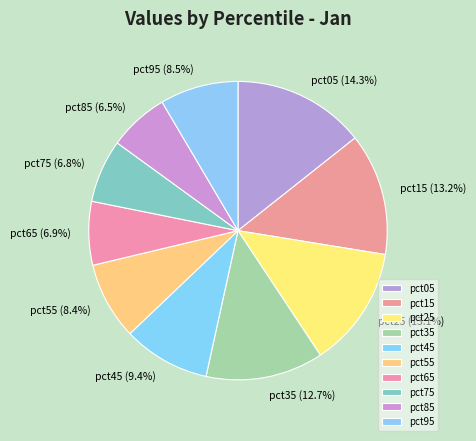

The pct75 slice represents 1% of the pie. True or false?

False